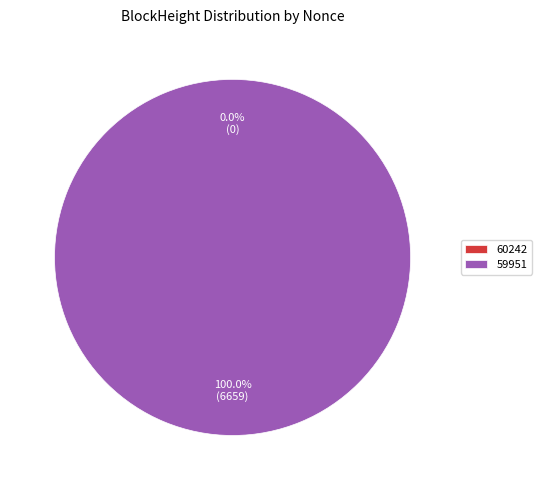

Between 60242 and 59951, which is larger?

59951